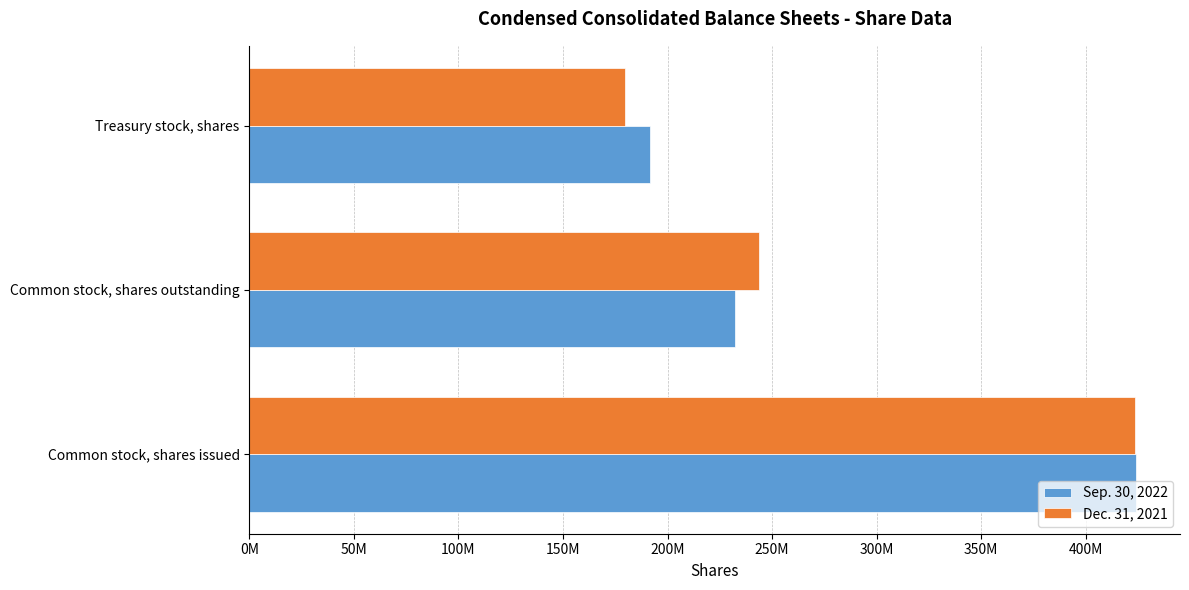

Which label corresponds to the smallest value in the chart?

Treasury stock, shares